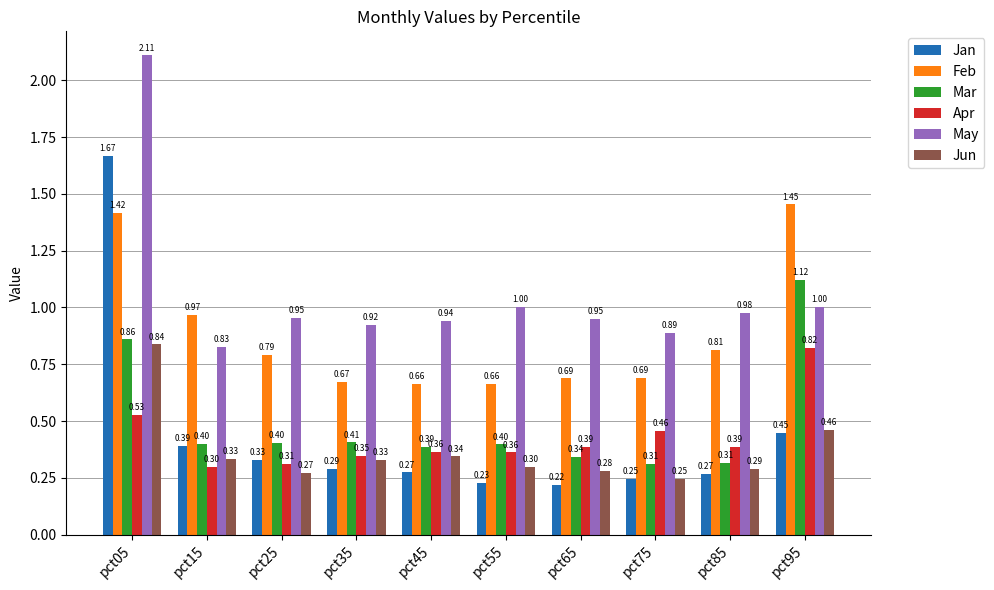

What is the value of the May bar at the 6th from the left?

1.0